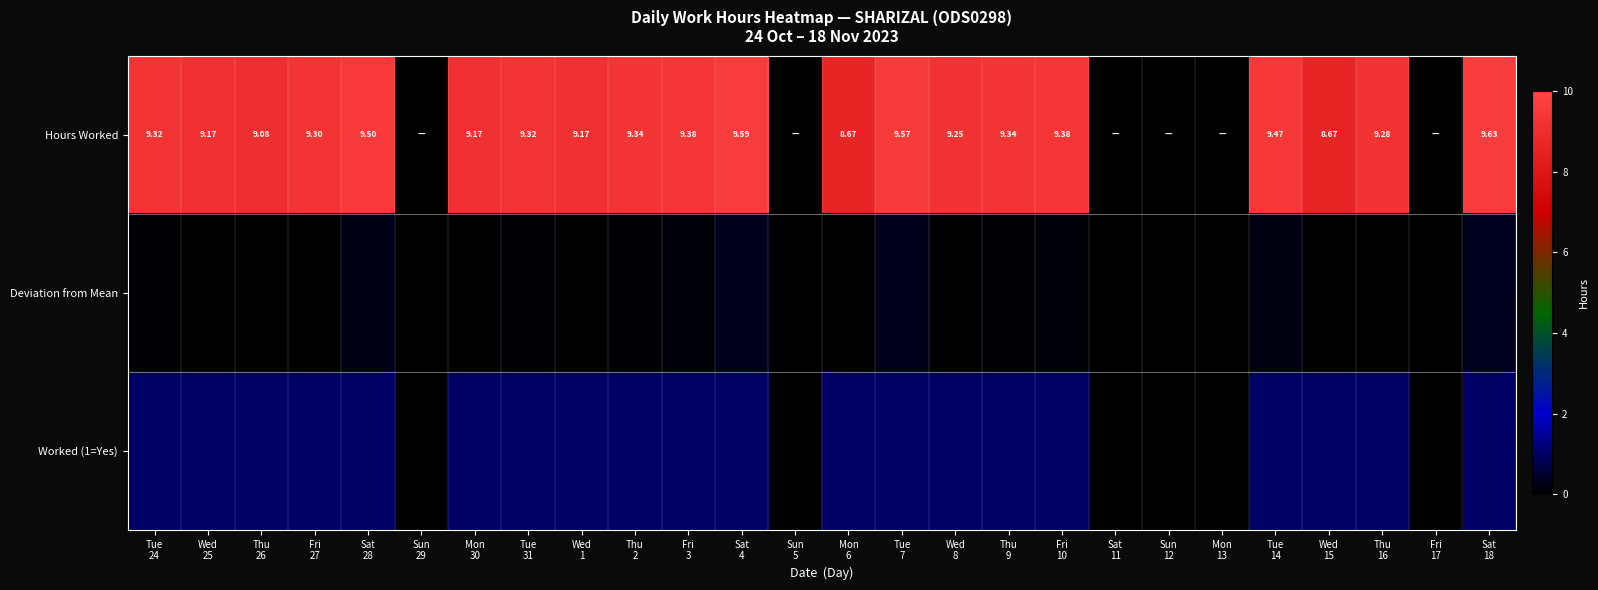

Is the value of Hours Worked at Wed 15 greater than the value of Deviation from Mean at Sun 29?

Yes